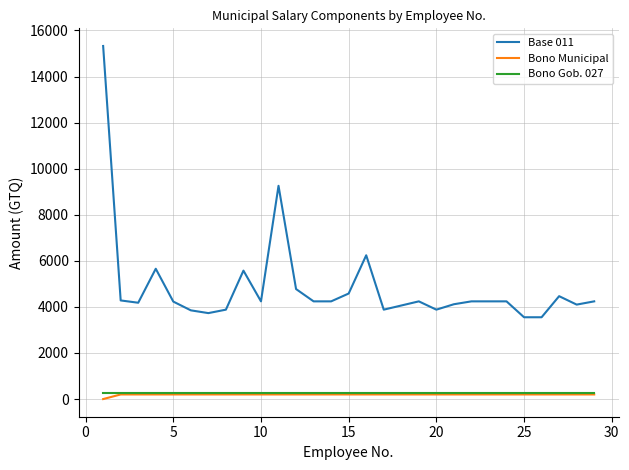

True or false: Base 011 and Bono Municipal cross at least once.

False